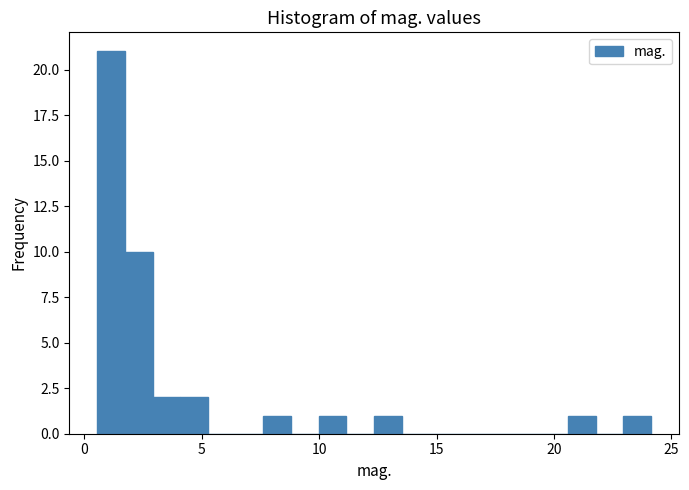

Read against the x-axis, roughly where is the centre of the tallest bar?

1.0